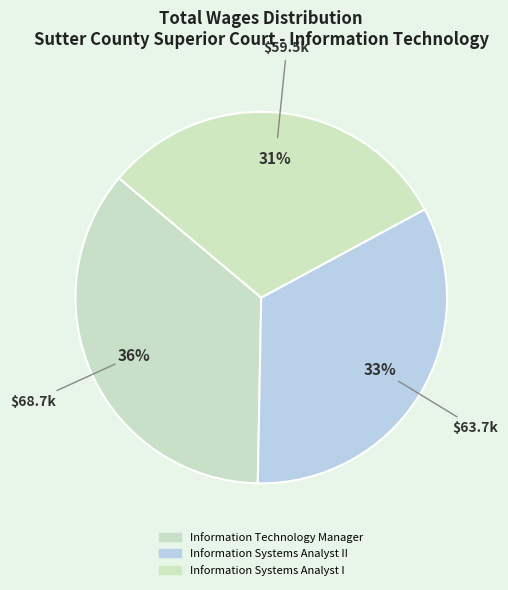

True or false: Information Technology Manager accounts for 25% of the total.

False